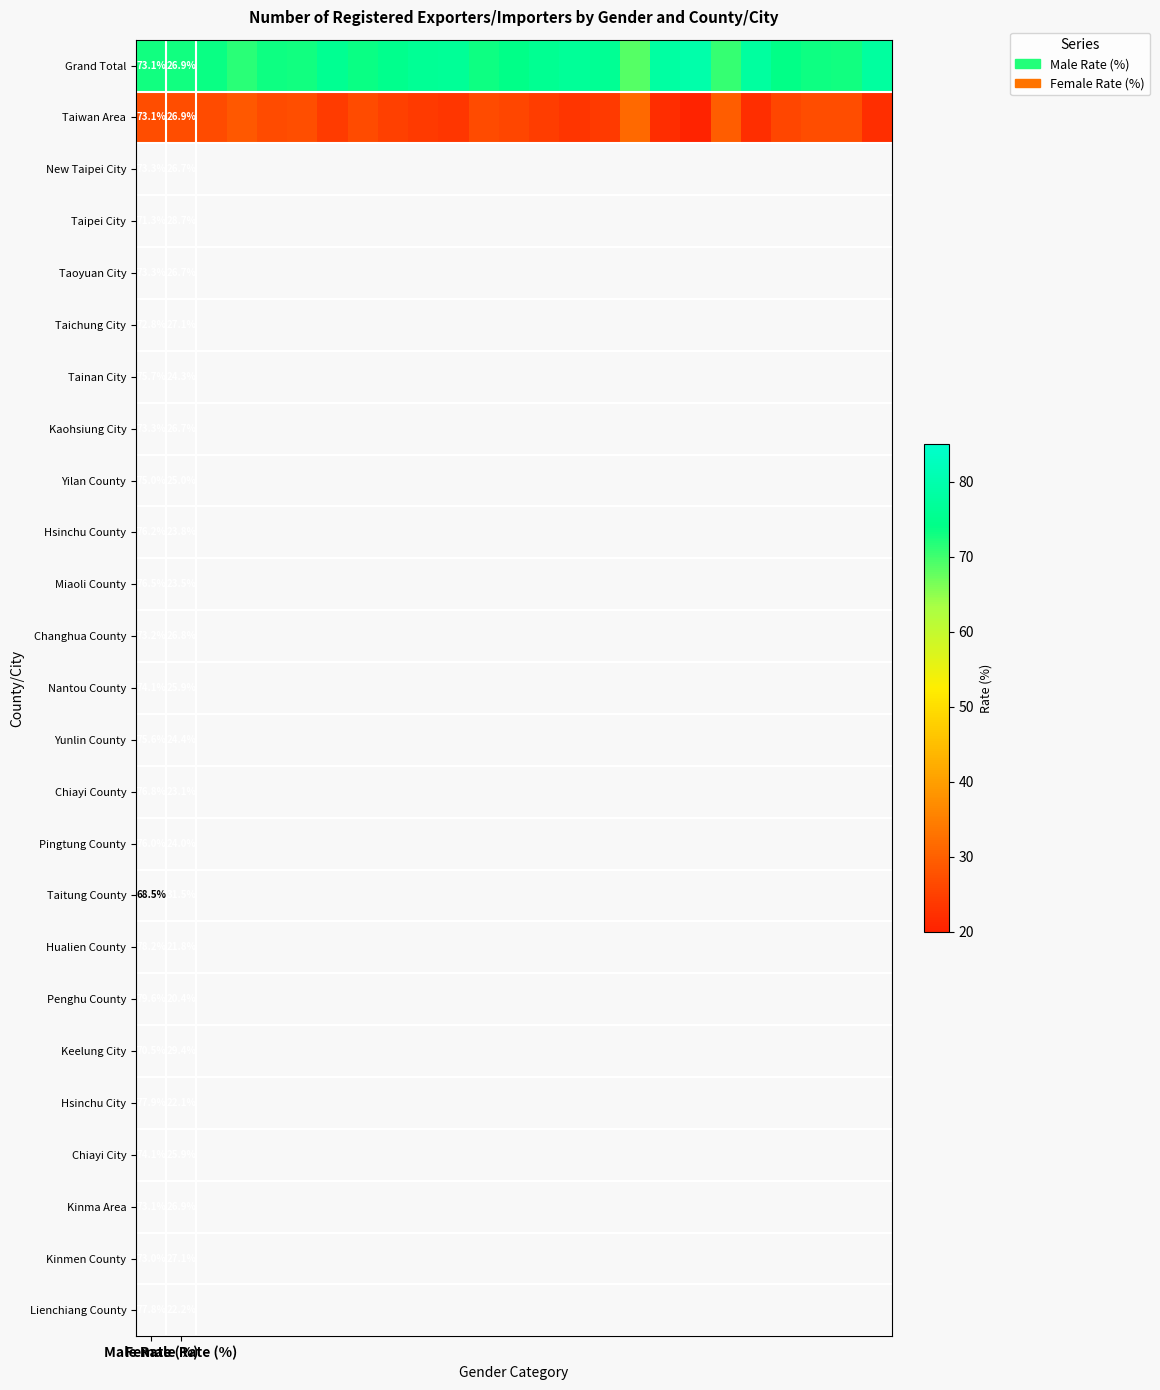

How many values in the Taiwan Area series are below 25?

10